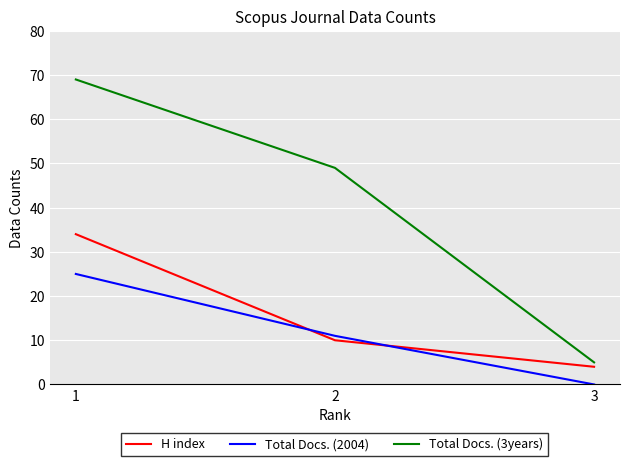

What is the spread (max minus min) of values at 3?

5